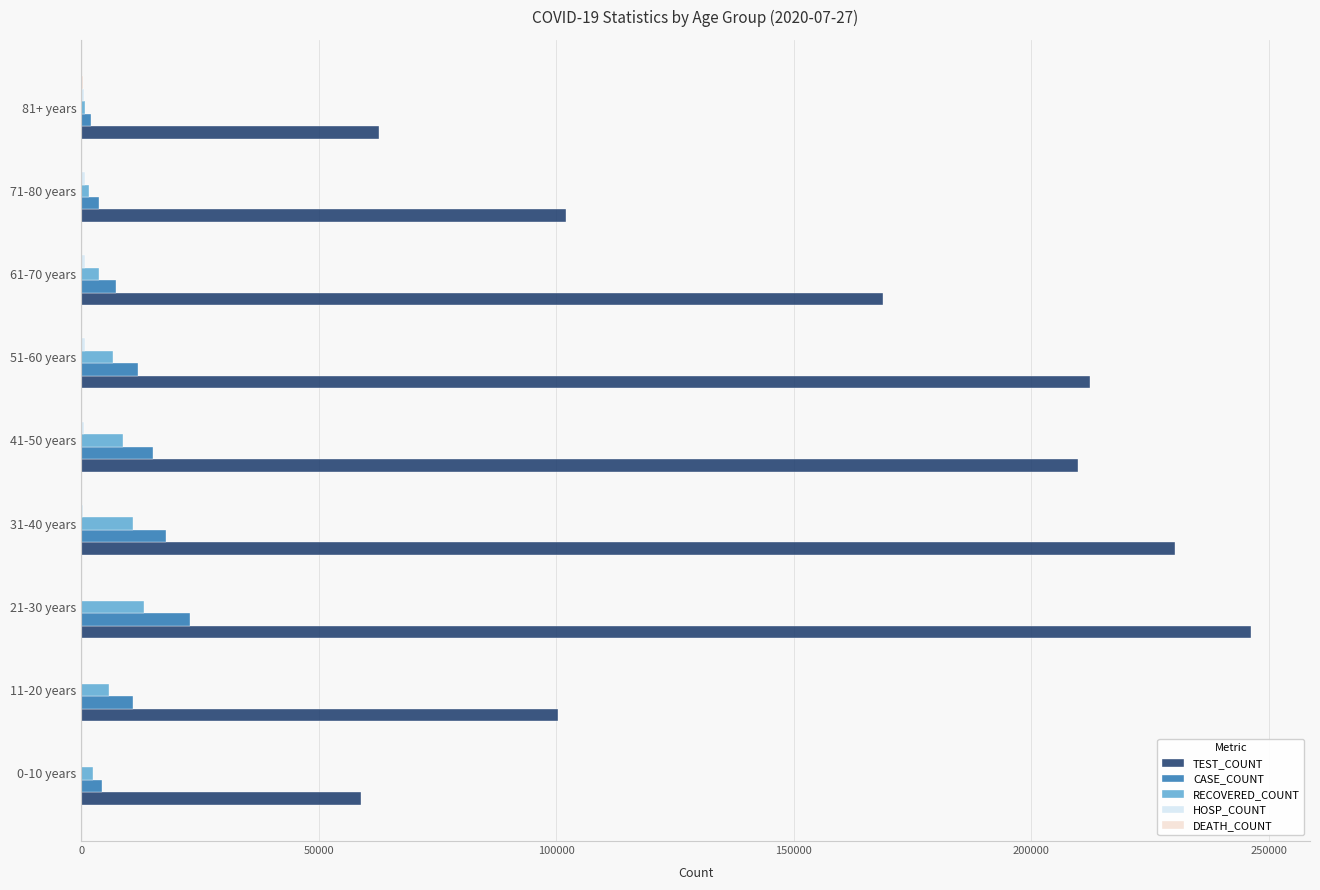

Where is TEST_COUNT nearest to the value 152697?

61-70 years